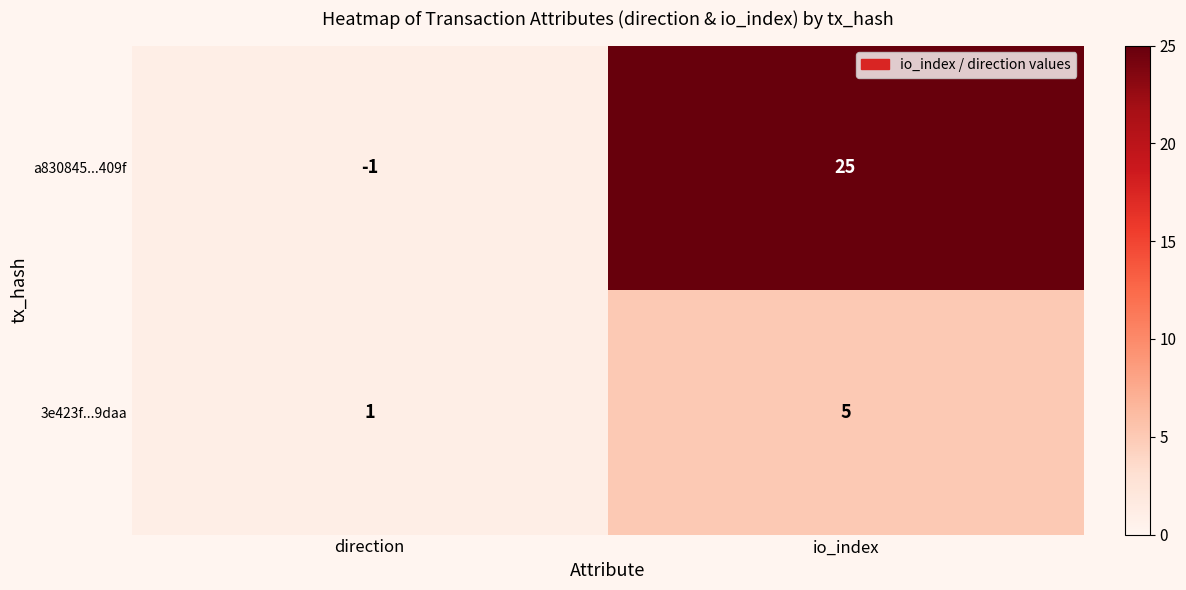

Which series has the largest range (max minus min)?

a830845...409f